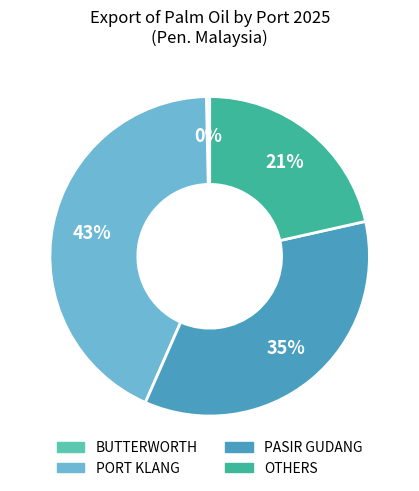

Which slice is the smallest?

BUTTERWORTH